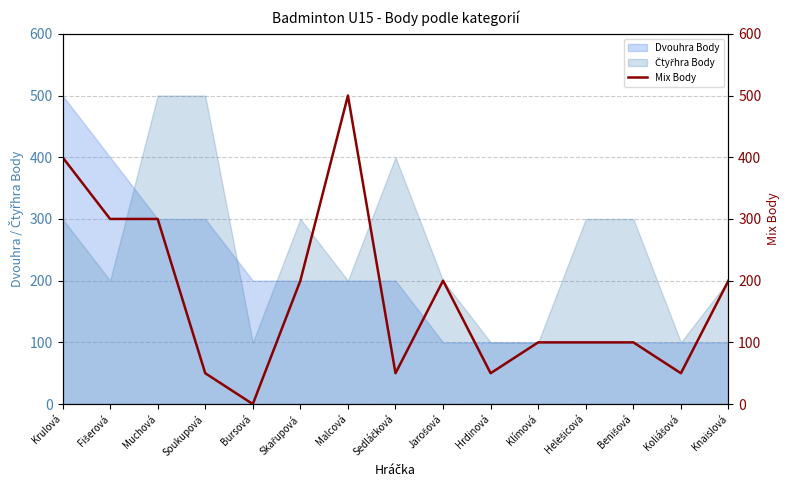

Is it true that the value at Soukupová is 50?

True